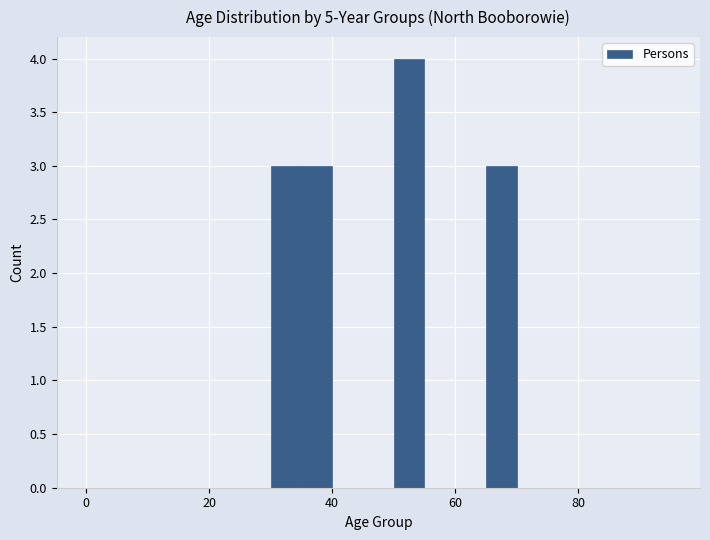

Read against the x-axis, roughly where is the centre of the tallest bar?

52